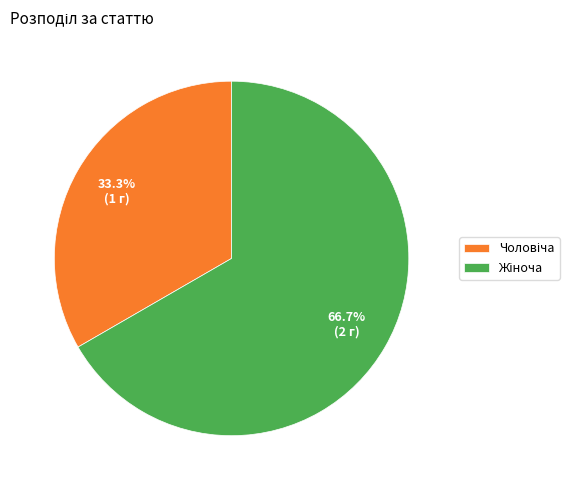

Is there a majority slice in this chart?

Yes